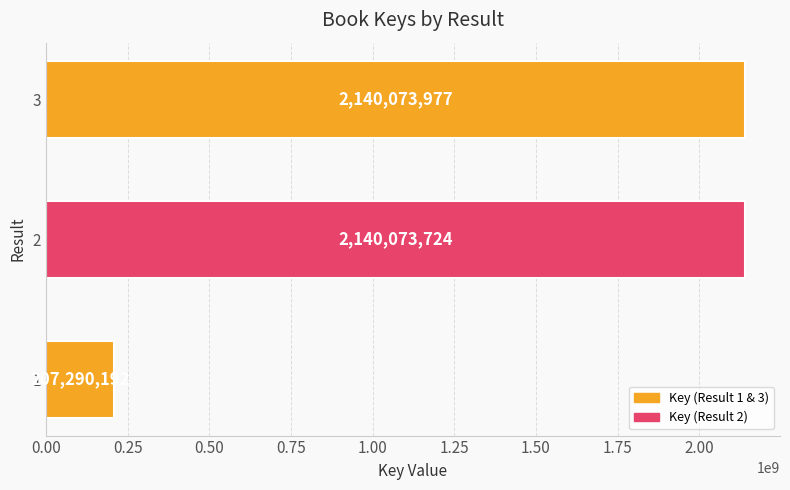

What is the change in value from 1 to 3?

+1932783785